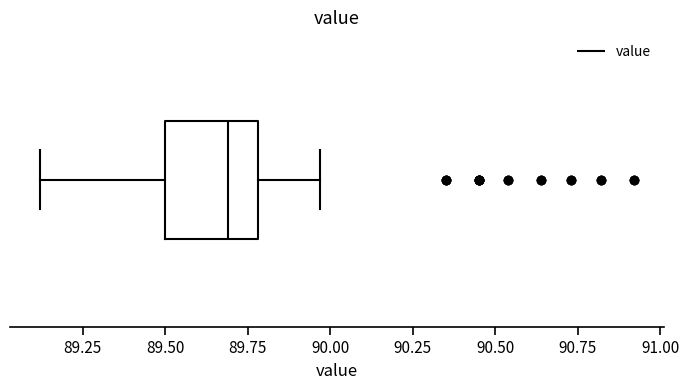

Read this box plot against the x-axis: the position of the median line, the range covered by the box, and the ends of both whiskers. The values are not printed on the chart, so give them approximately, as read against the axis.

median 89.70, box 89.50 to 89.80, whiskers 89.10 to 89.95